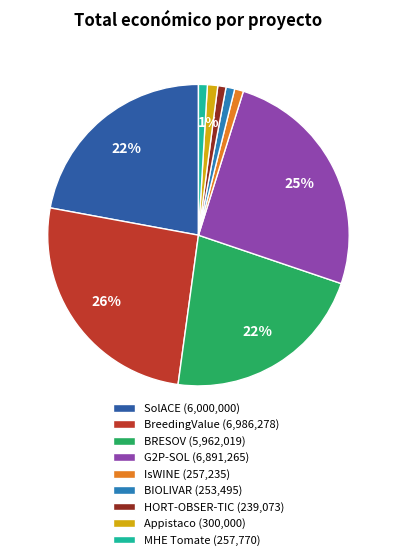

Do MHE Tomate (257,770) and Appistaco (300,000) together represent more than half of the pie?

No